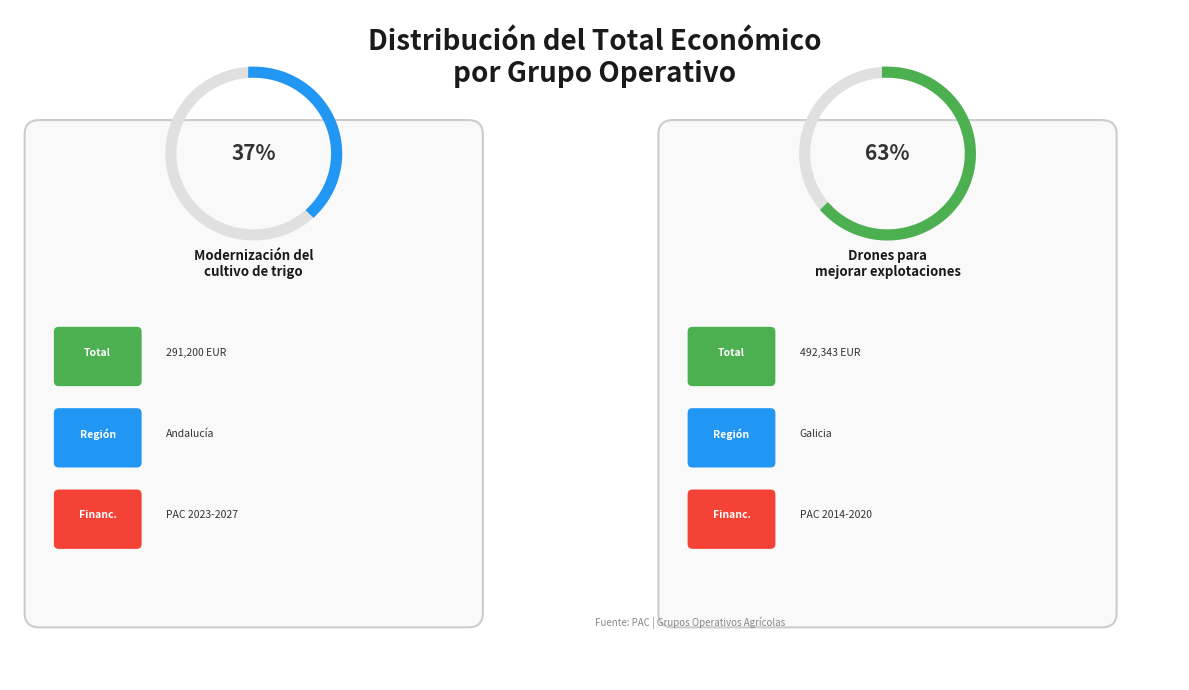

What is the smallest slice in the pie chart?

Modernización del cultivo de trigo